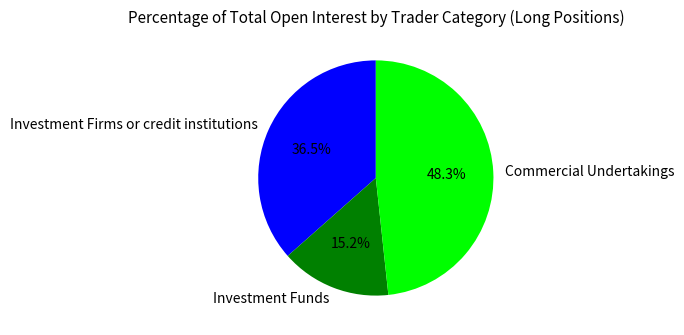

Rank the categories by value from highest to lowest.

Commercial Undertakings, Investment Firms or credit institutions, Investment Funds